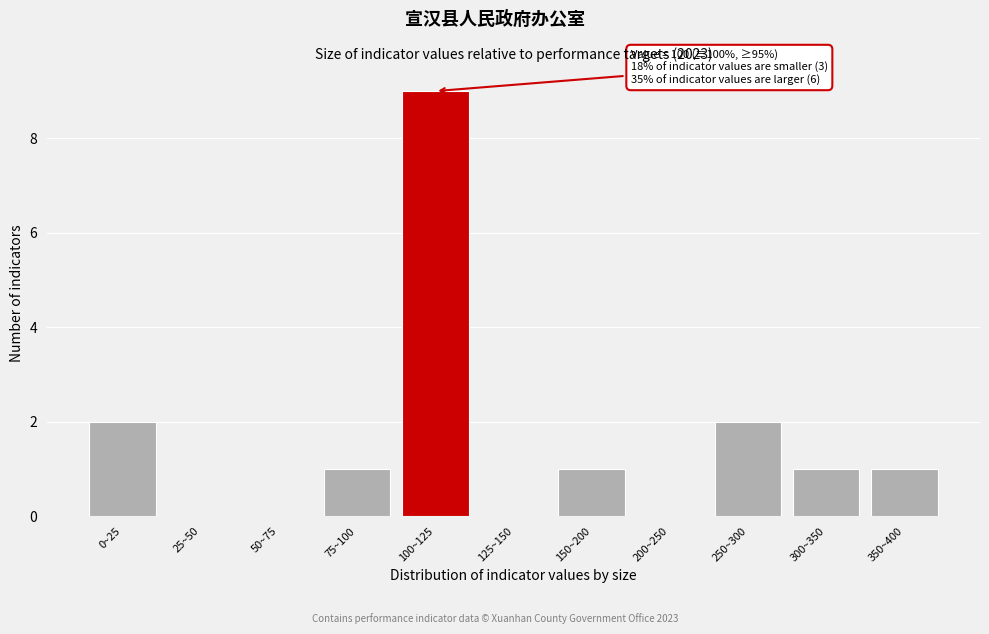

Reading left to right, extract all data points from this chart.

0~25=2	25~50=0	50~75=0	75~100=1	100~125=9	125~150=0	150~200=1	200~250=0	250~300=2	300~350=1	350~400=1